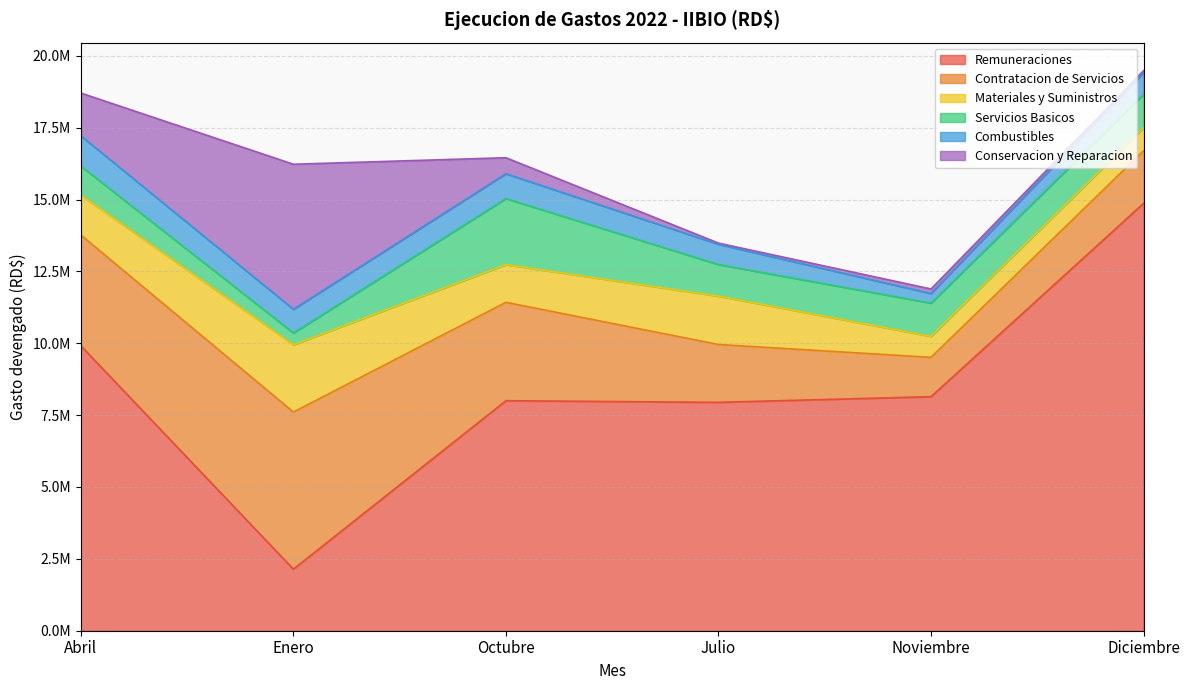

Reading left to right, list all the values displayed in this chart.

Remuneraciones: Abril=9909792.2	Enero=2140617.1	Octubre=8000761.3	Julio=7944125.2	Noviembre=8140849.9	Diciembre=14865318.0
Contratacion de Servicios: Abril=3855226.1	Enero=5465530.7	Octubre=3422695.6	Julio=2011606.1	Noviembre=1368347.4	Diciembre=1830300.7
Materiales y Suministros: Abril=1386219.2	Enero=2342065.1	Octubre=1310909.5	Julio=1683640.5	Noviembre=729951.1	Diciembre=792062.8
Servicios Basicos: Abril=1008438.3	Enero=409000.0	Octubre=2297173.5	Julio=1099032.6	Noviembre=1157292.6	Diciembre=1168433.8
Combustibles: Abril=1054241.2	Enero=824160.0	Octubre=863894.2	Julio=702121.8	Noviembre=332678.8	Diciembre=754404.6
Conservacion y Reparacion: Abril=1489121.4	Enero=5045460.0	Octubre=557876.2	Julio=42504.1	Noviembre=158544.8	Diciembre=70982.1